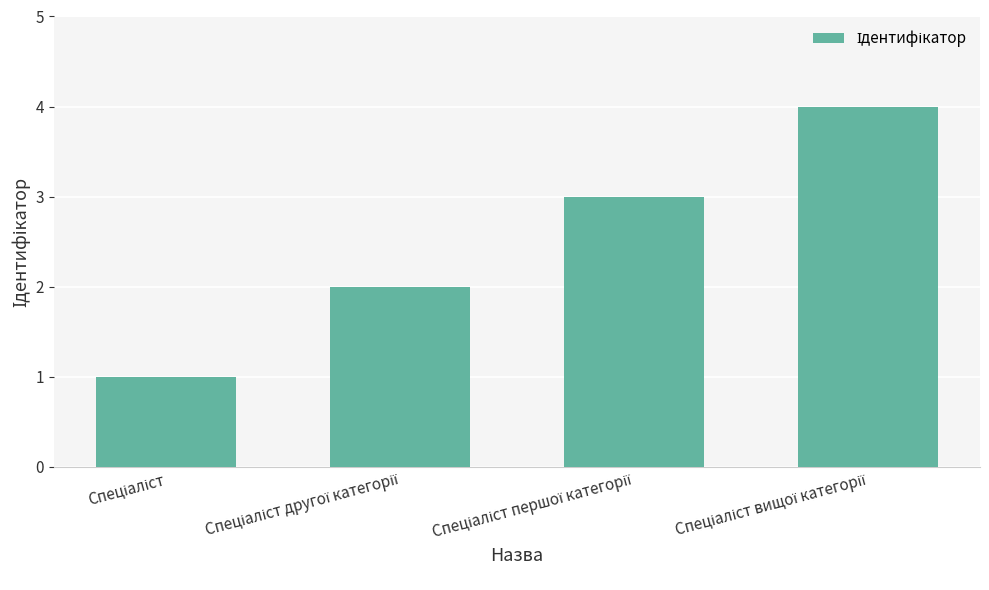

What is the sum of all values?

10